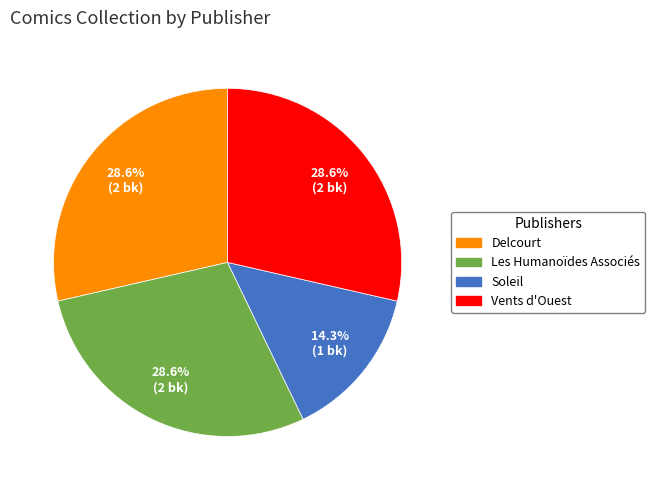

Is there any slice that represents more than half of the pie?

No